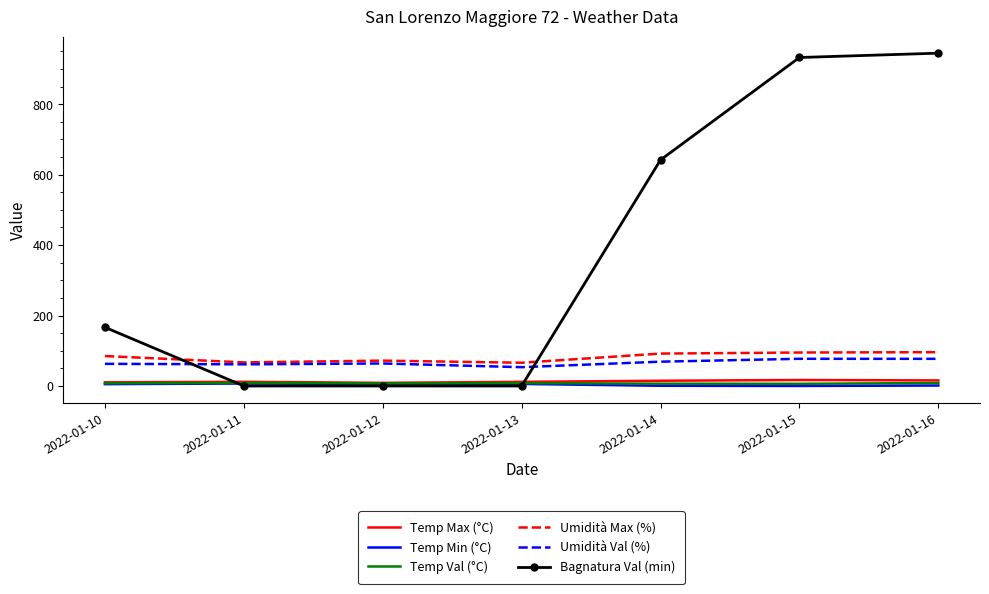

What is the maximum value shown in the chart?

944.8